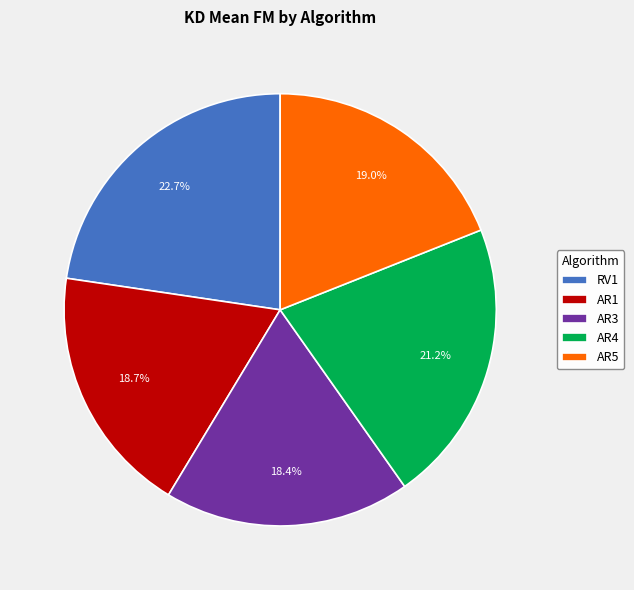

Which category has the biggest portion of the pie?

RV1